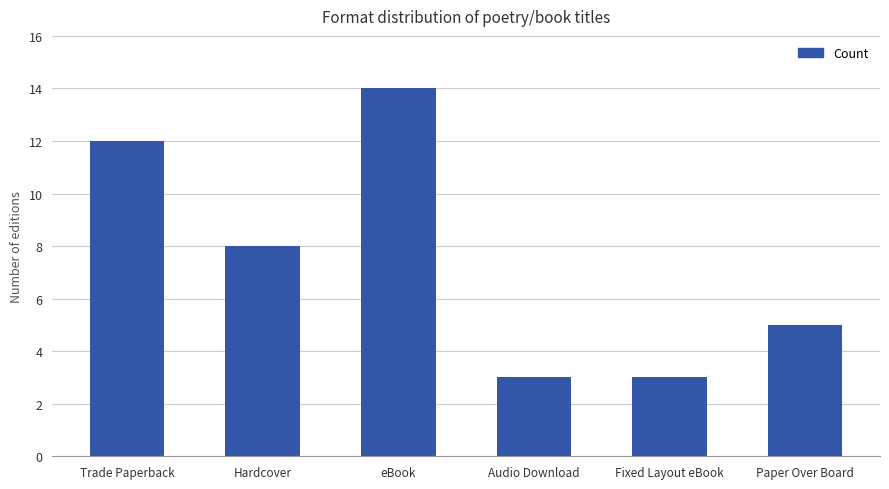

Reading right to left, transcribe all the data shown in this chart.

5	3	3	14	8	12